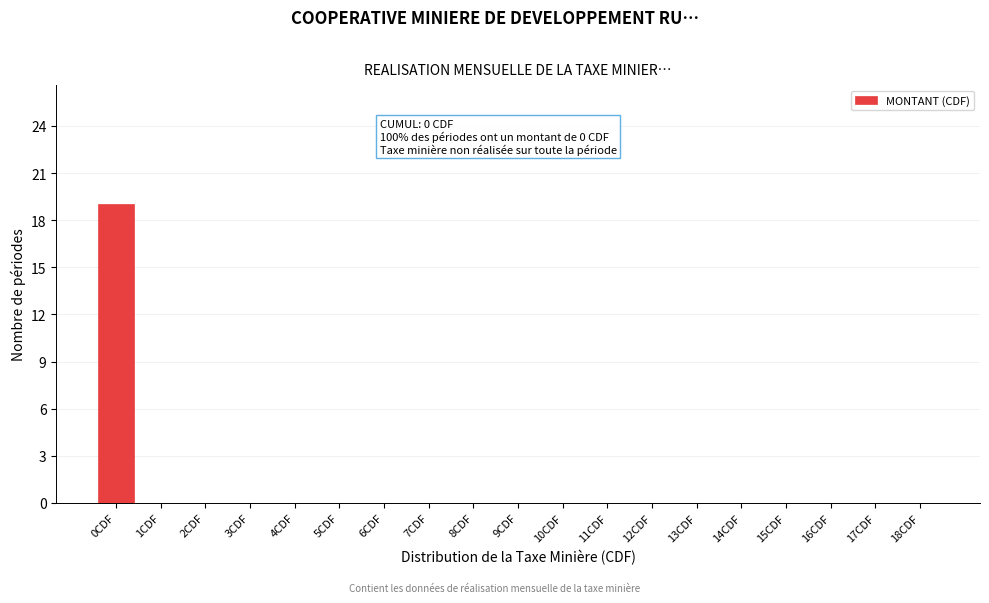

Reading left to right, transcribe all the data shown in this chart.

0CDF=19	1CDF=0	2CDF=0	3CDF=0	4CDF=0	5CDF=0	6CDF=0	7CDF=0	8CDF=0	9CDF=0	10CDF=0	11CDF=0	12CDF=0	13CDF=0	14CDF=0	15CDF=0	16CDF=0	17CDF=0	18CDF=0